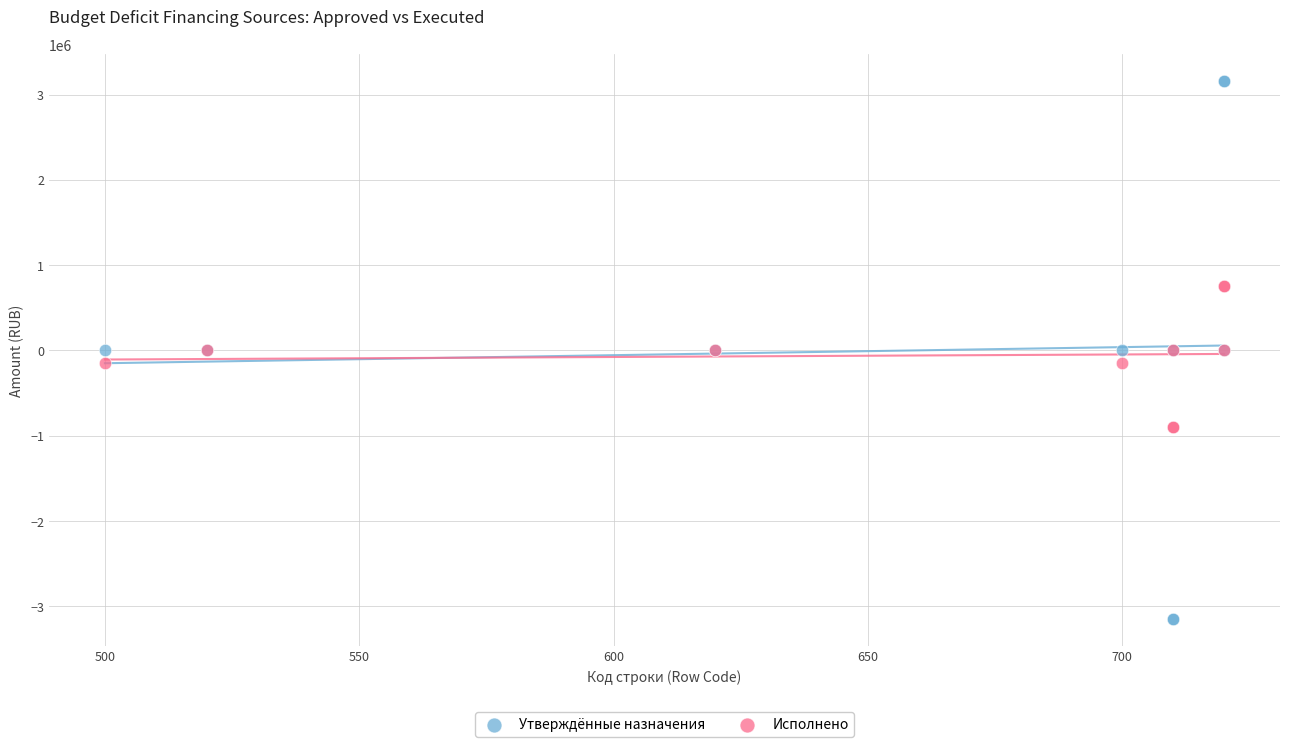

Which series contains the highest Y value?

Утверждённые назначения